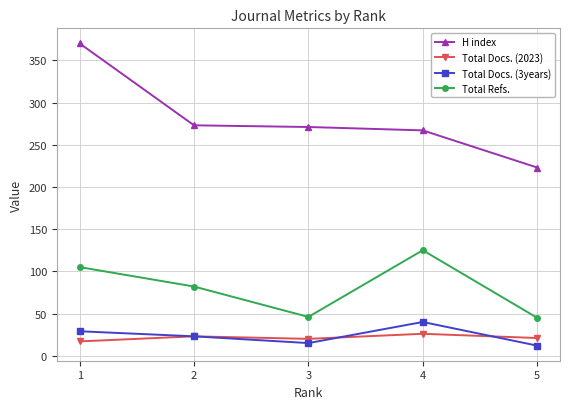

How many series are shown in this chart?

4